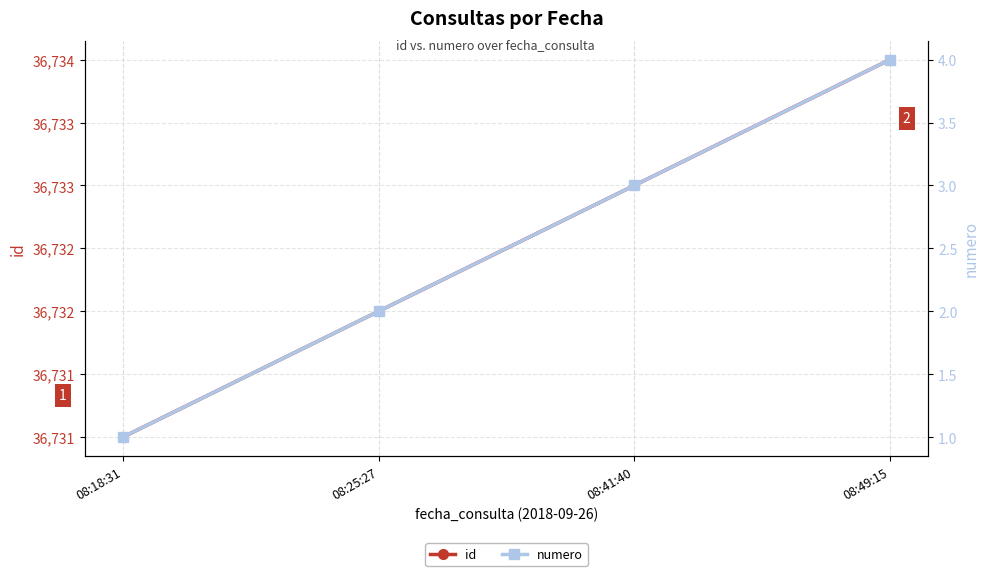

Rank the series by their average value, from highest to lowest.

id, numero